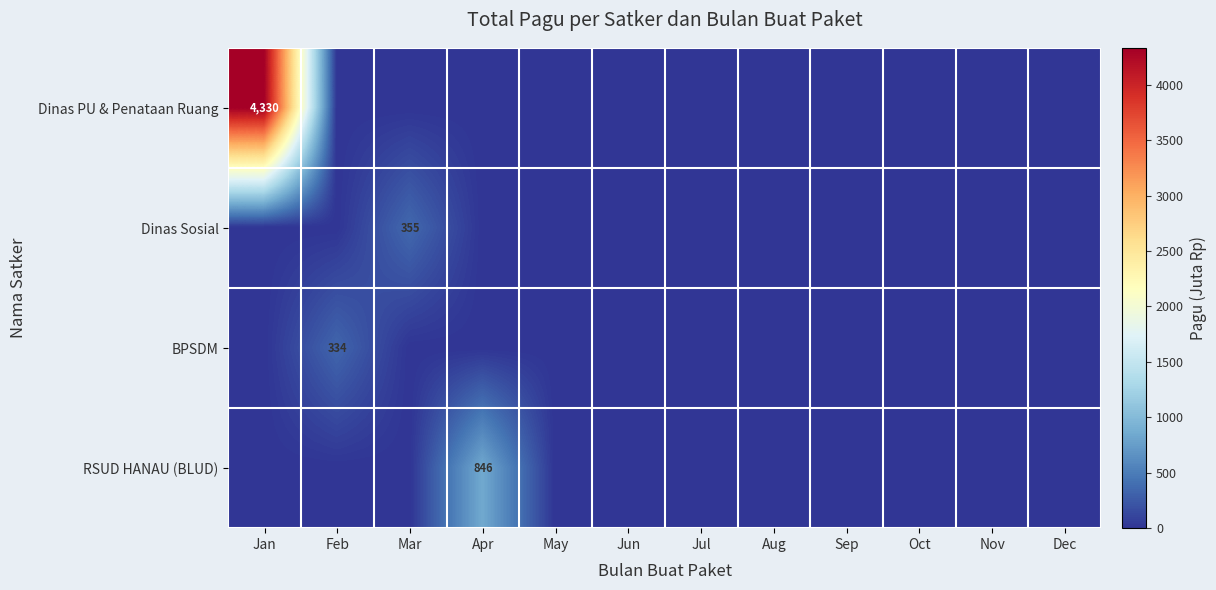

At how many categories does at least one series exceed 1642?

1